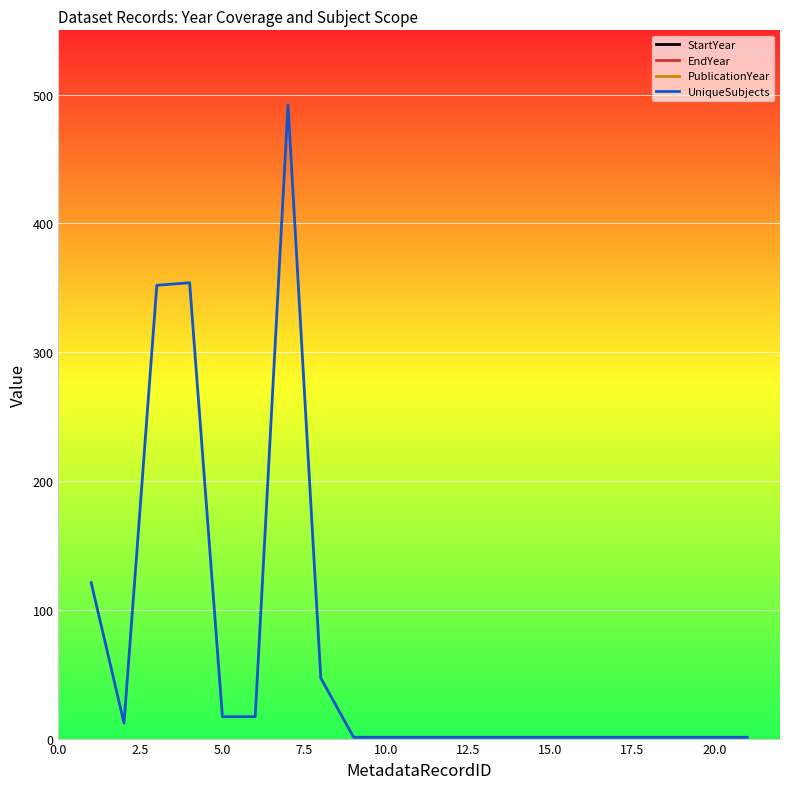

What value does the PublicationYear series have at 7.5?

2014